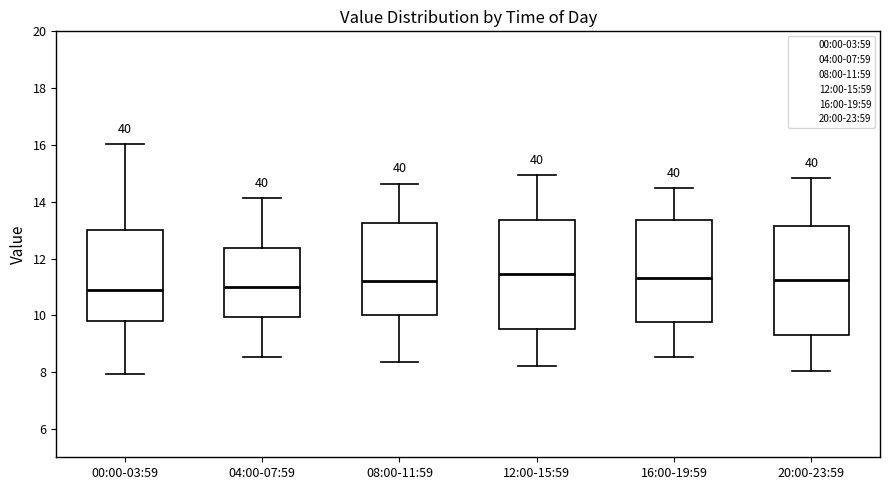

Reading left to right, read every box against the y-axis: the position of its median line, the range the box covers, and the ends of its whiskers. The values are not printed on the chart, so give them approximately, as read against the axis.

00:00-03:59: median 10.8, box 9.8 to 13.0, whiskers 8.0 to 16.0
04:00-07:59: median 11.0, box 10.0 to 12.4, whiskers 8.6 to 14.2
08:00-11:59: median 11.2, box 10.0 to 13.2, whiskers 8.4 to 14.6
12:00-15:59: median 11.4, box 9.6 to 13.4, whiskers 8.2 to 15.0
16:00-19:59: median 11.4, box 9.8 to 13.4, whiskers 8.6 to 14.4
20:00-23:59: median 11.2, box 9.4 to 13.2, whiskers 8.0 to 14.8